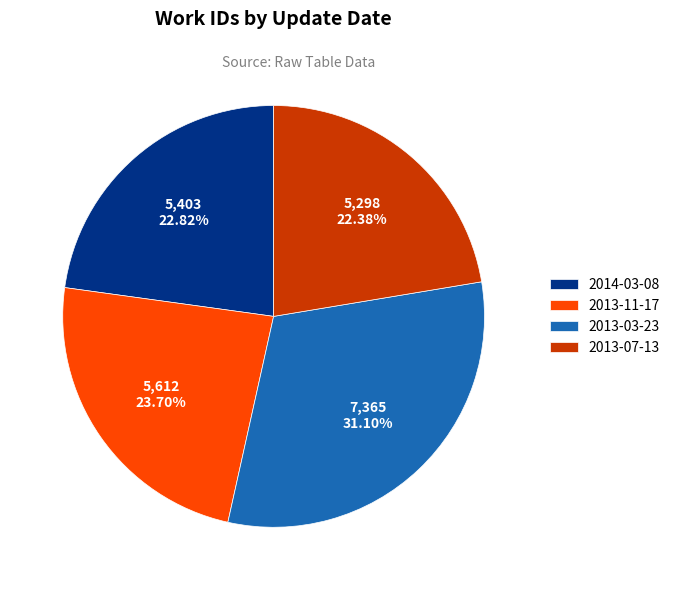

The 2013-07-13 slice represents 29% of the pie. True or false?

False